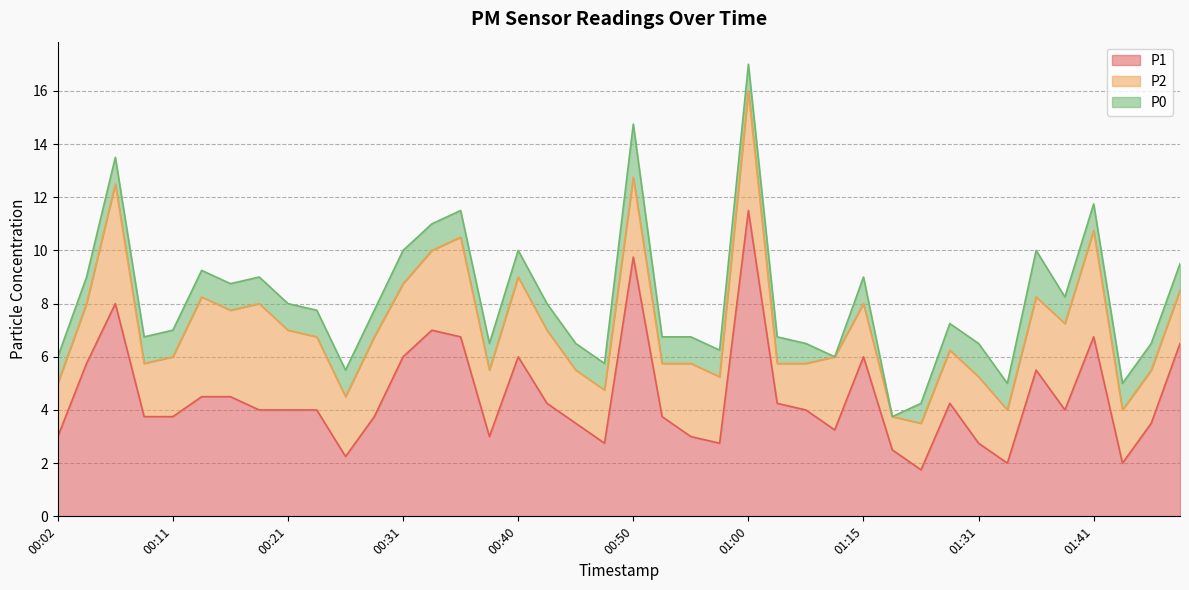

Which label corresponds to the smallest value in the chart?

01:07